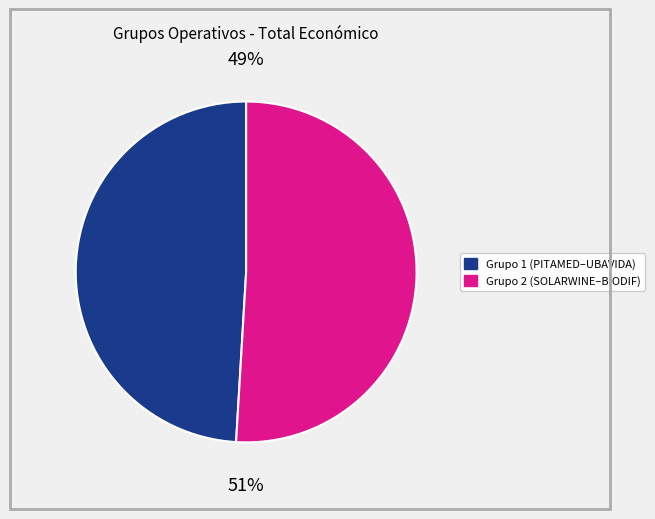

Is there a majority slice in this chart?

Yes